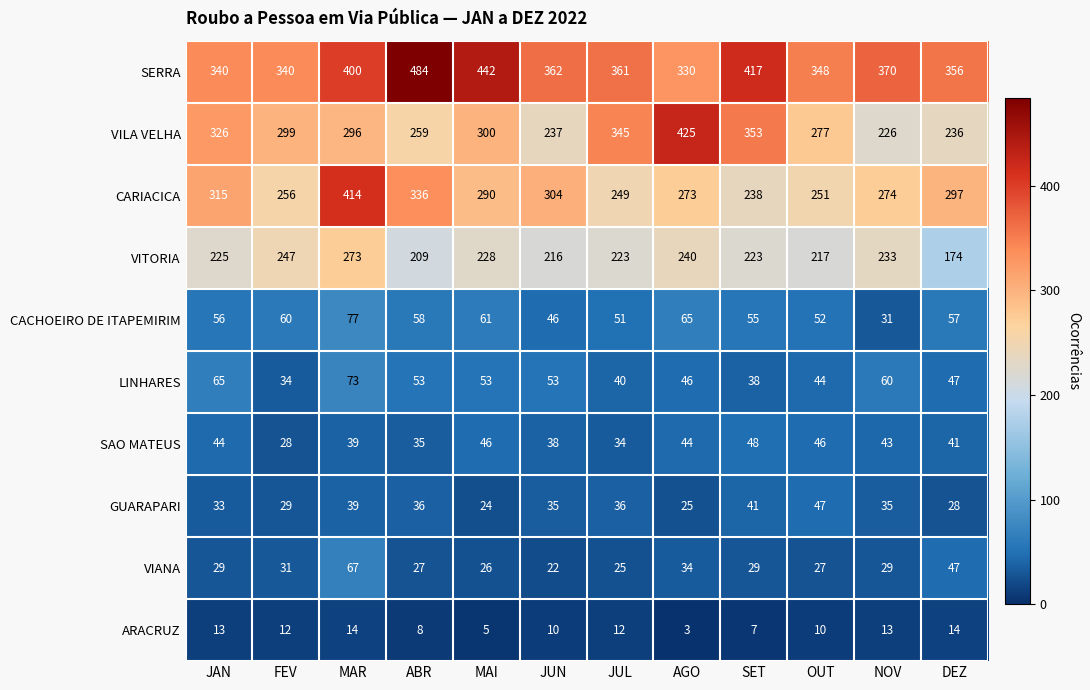

Rank the series by their maximum value, from highest to lowest.

SERRA, VILA VELHA, CARIACICA, VITORIA, CACHOEIRO DE ITAPEMIRIM, LINHARES, VIANA, SAO MATEUS, GUARAPARI, ARACRUZ